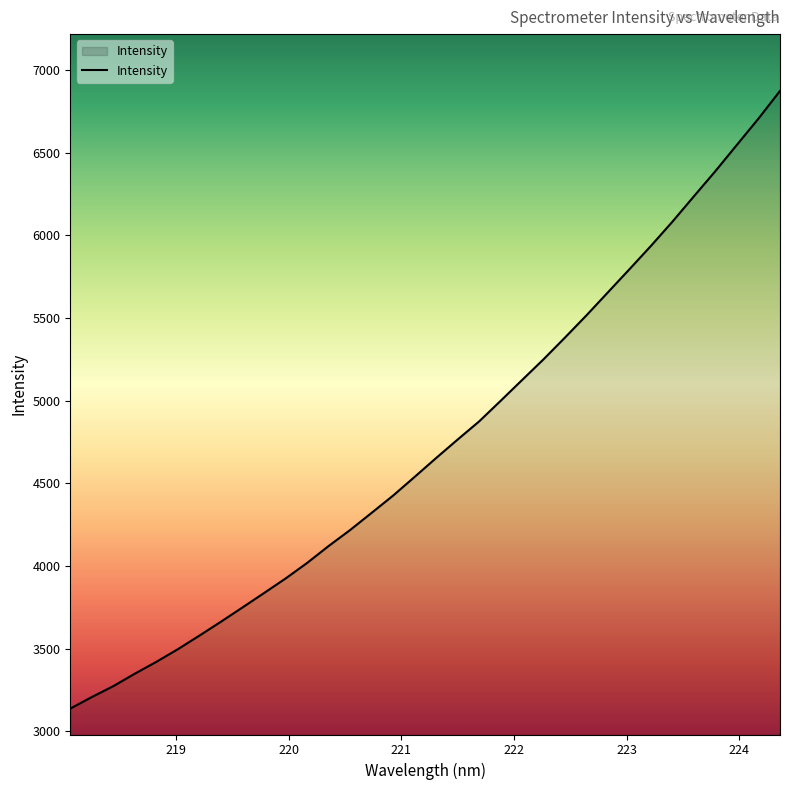

What is the difference between the maximum and minimum values?

3738.9